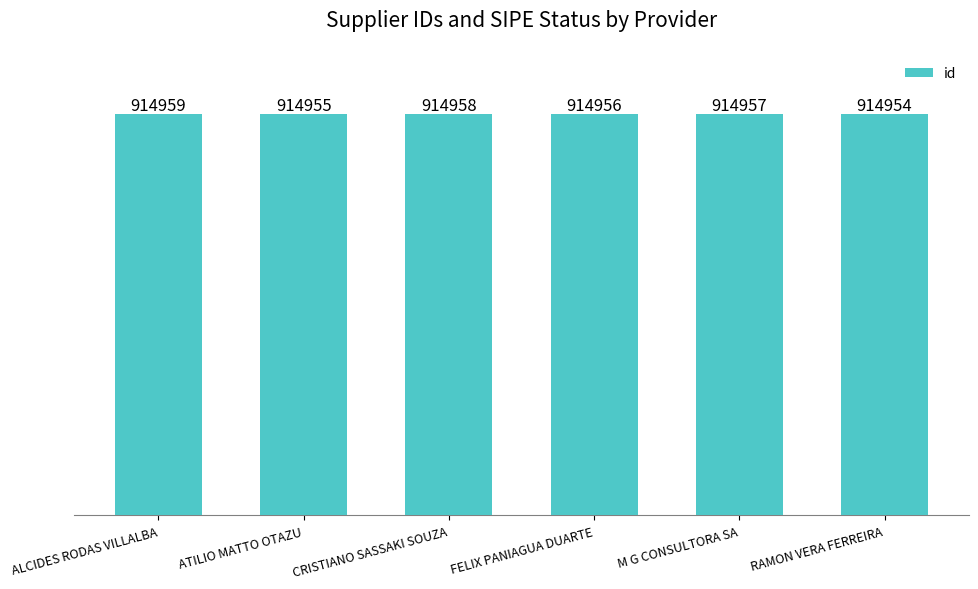

Count the values in the range 914955 to 914958.

4